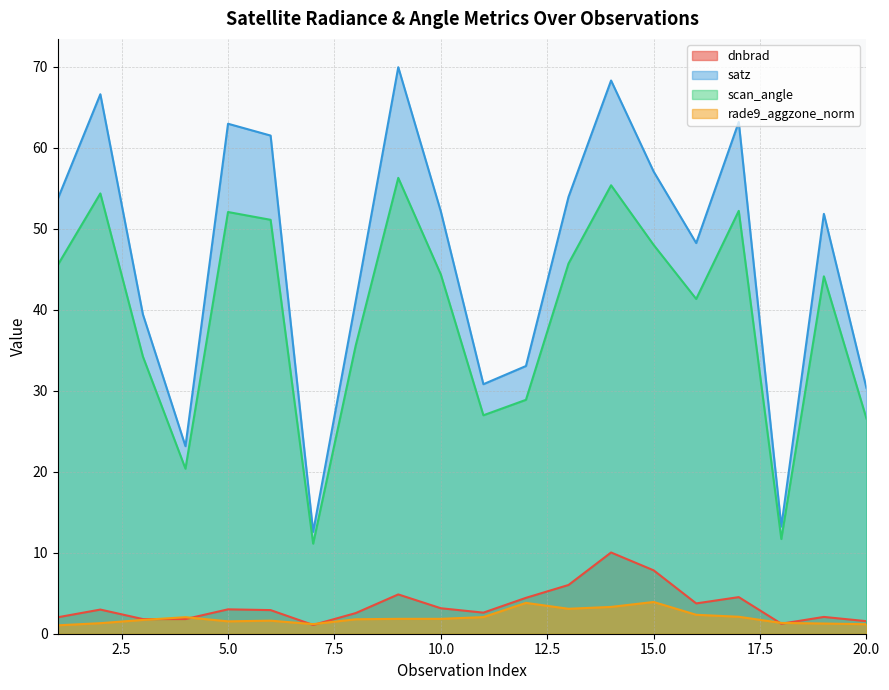

At which label does satz first exceed 52?

1